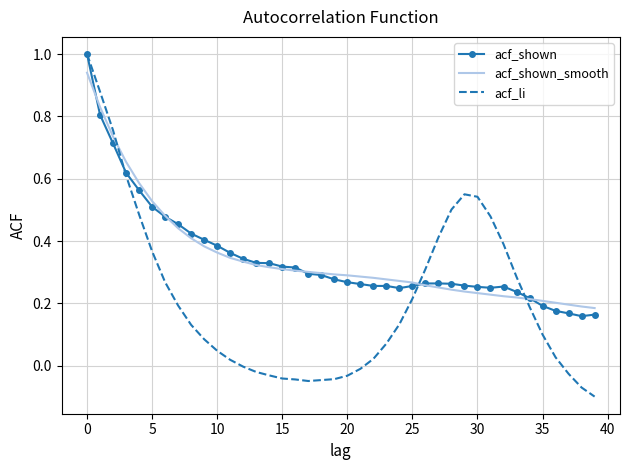

Which category has the lowest value in the acf_li series?

39